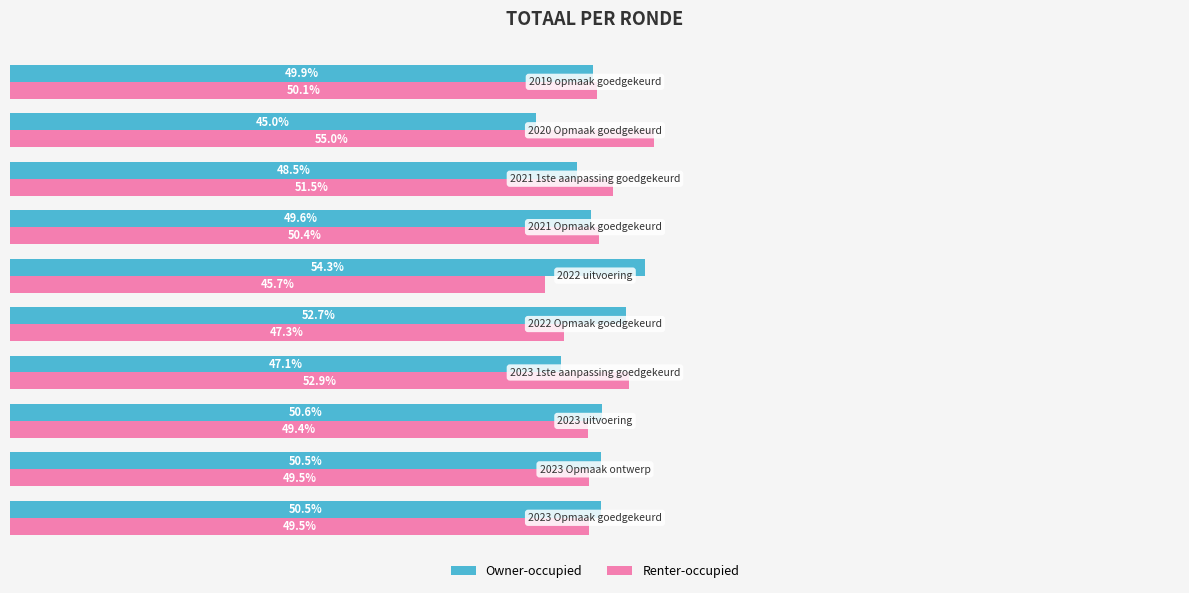

Which series has the largest total across all categories?

Renter-occupied